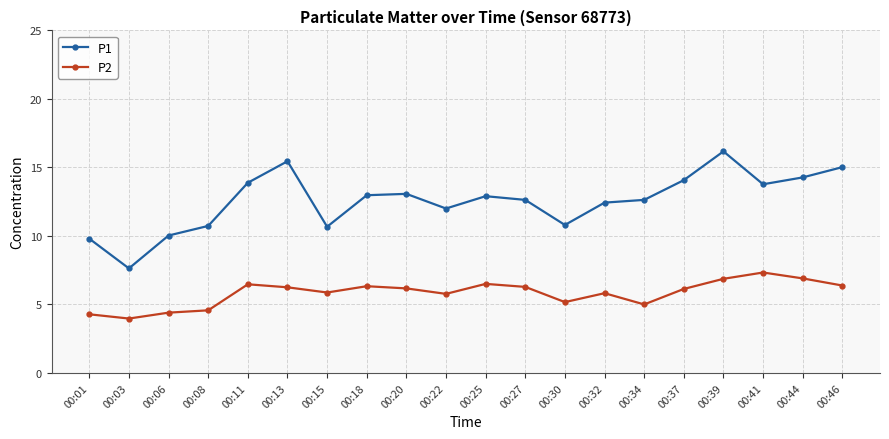

The value of P1 at 00:37 is 14.1. True or false?

True